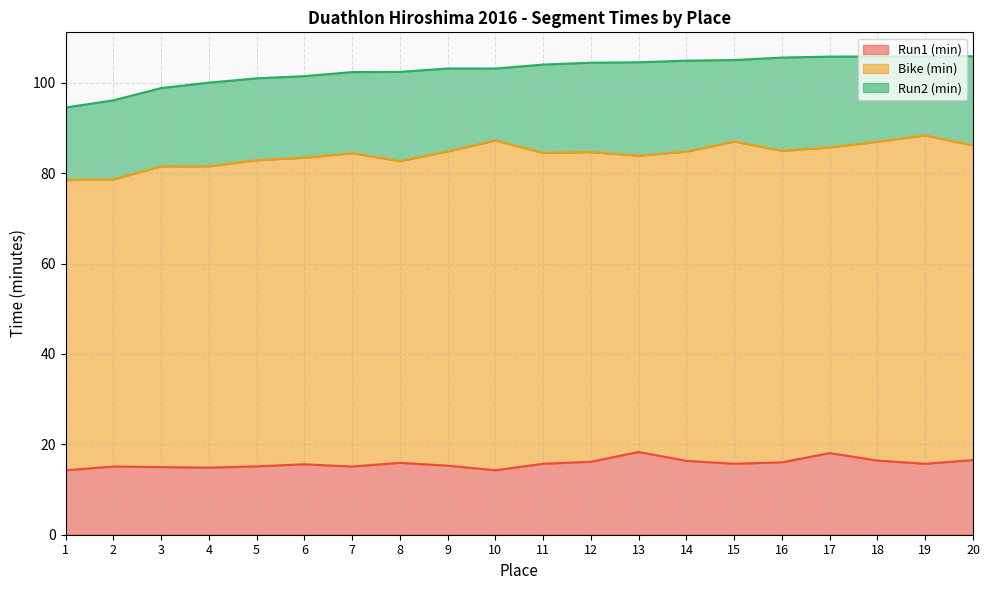

At which category does Run2 (min) reach its first local peak?

2